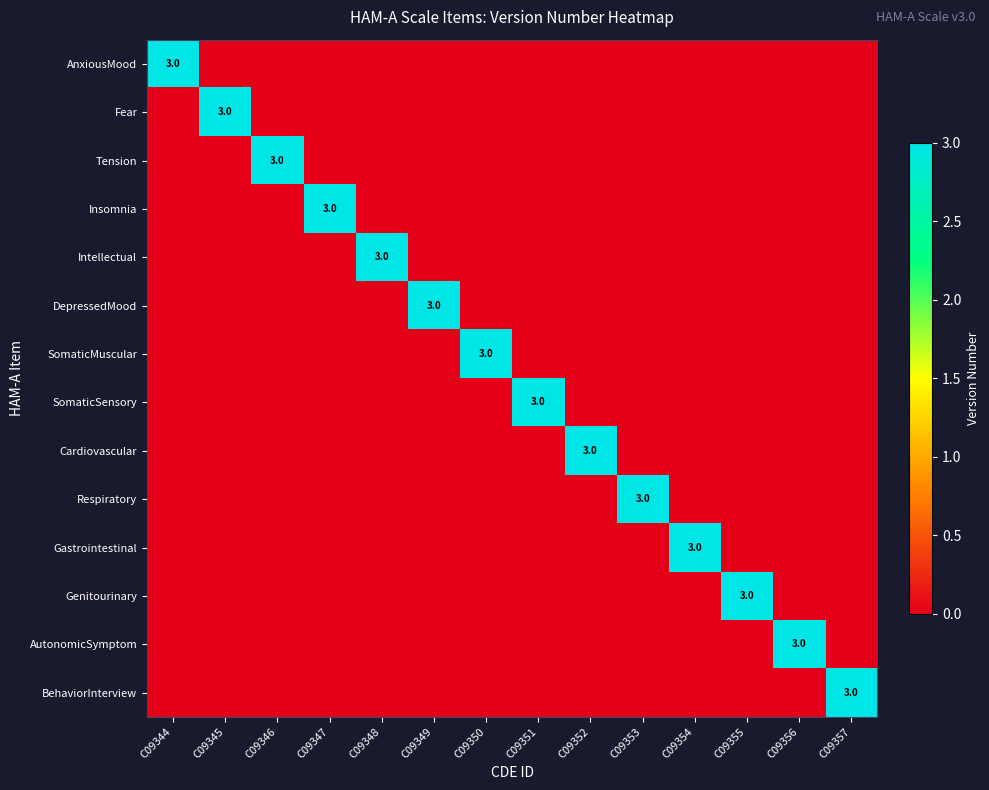

How many data points does each series have?

14